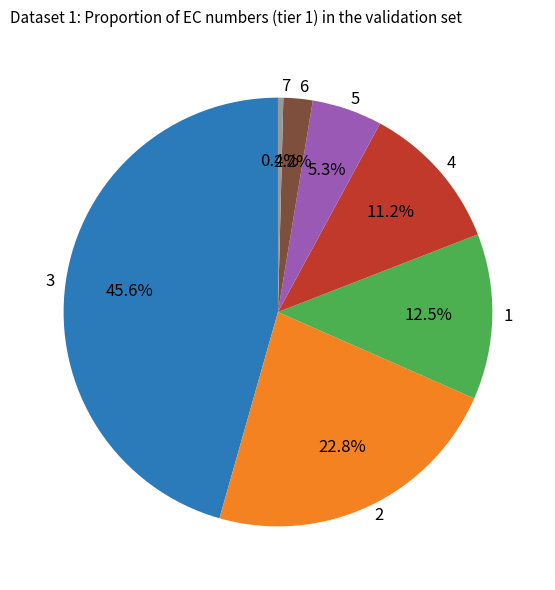

How many segments does this pie chart have?

7